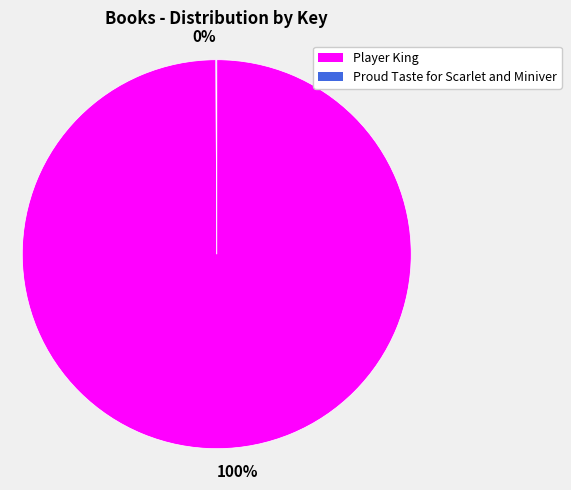

Does any single category account for the majority?

Yes